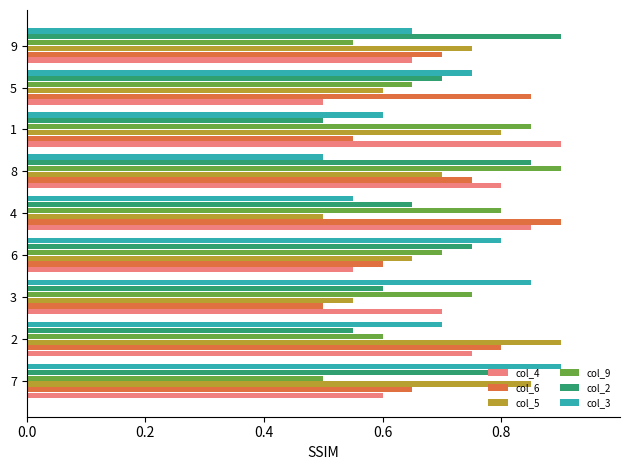

True or false: col_6 has a value of 0.9 at 3.

False